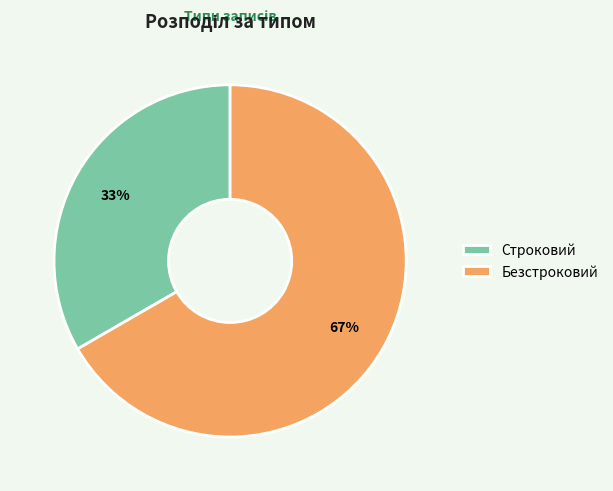

Which category has the biggest portion of the pie?

Безстроковий